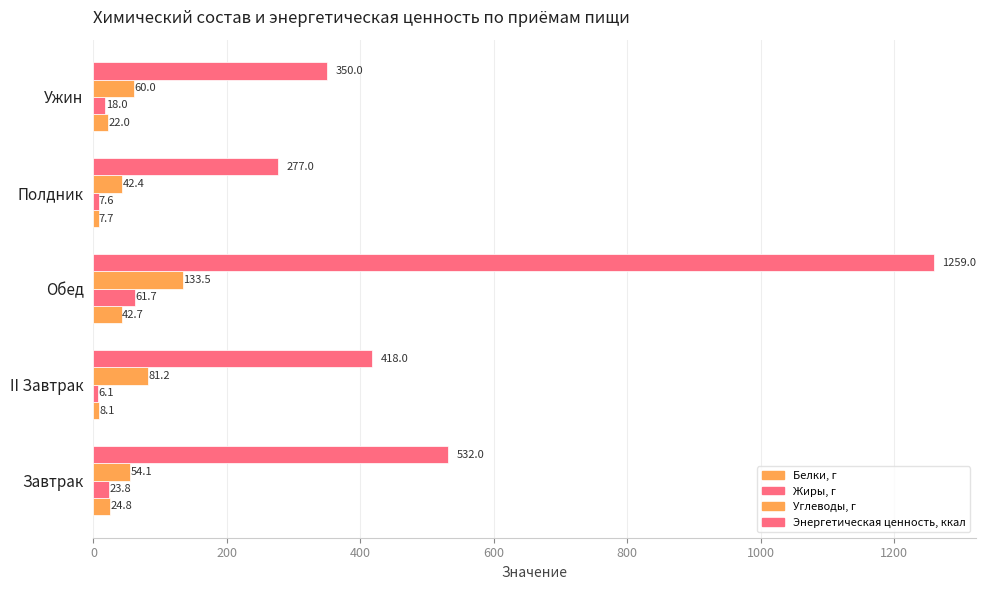

What is the value of the Жиры, г bar at the 3rd from the left?

61.7